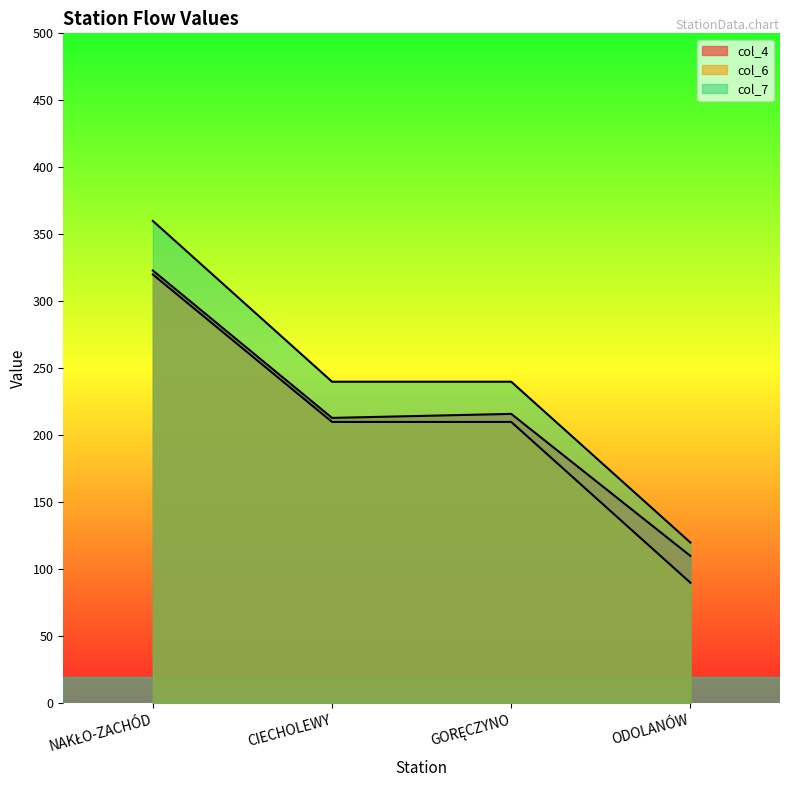

What is the difference between the highest and lowest values at ODOLANÓW?

30